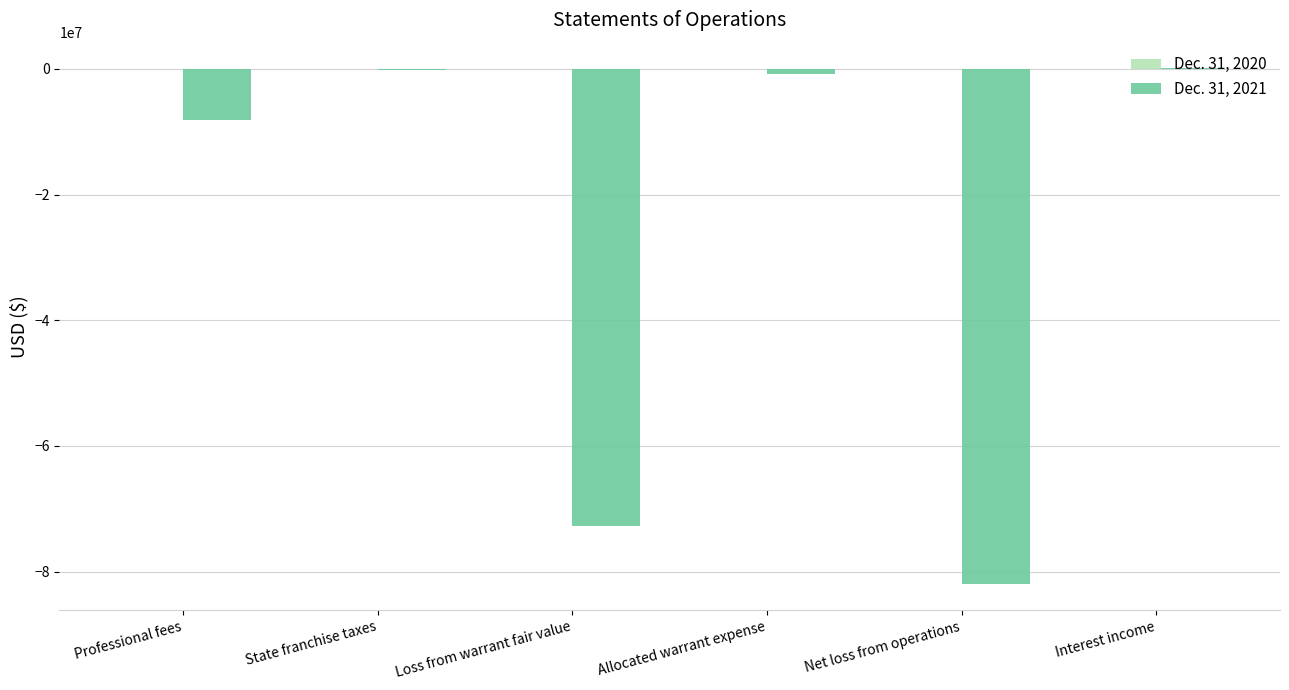

What is the sum of all Dec. 31, 2021 values?

-163938501